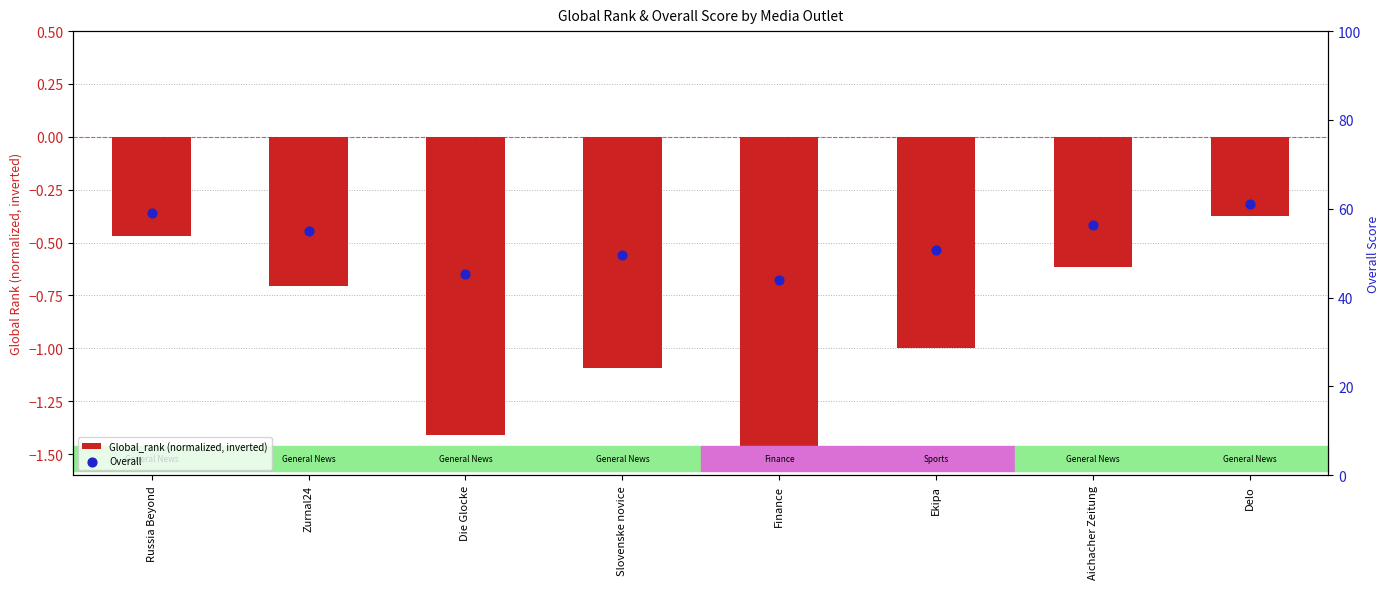

Which series contains the highest Y value?

Overall